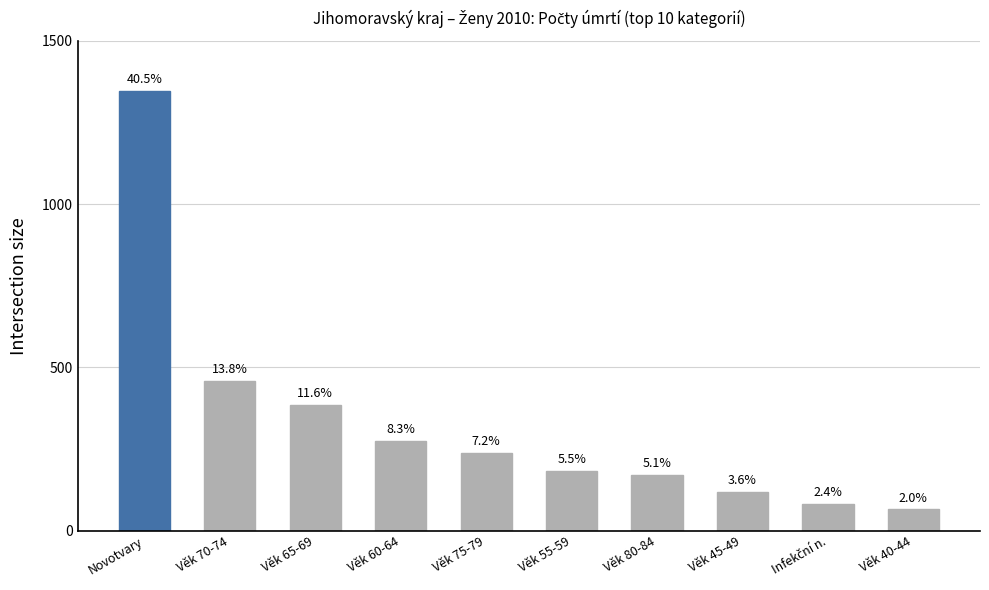

What is the smallest value displayed?

65